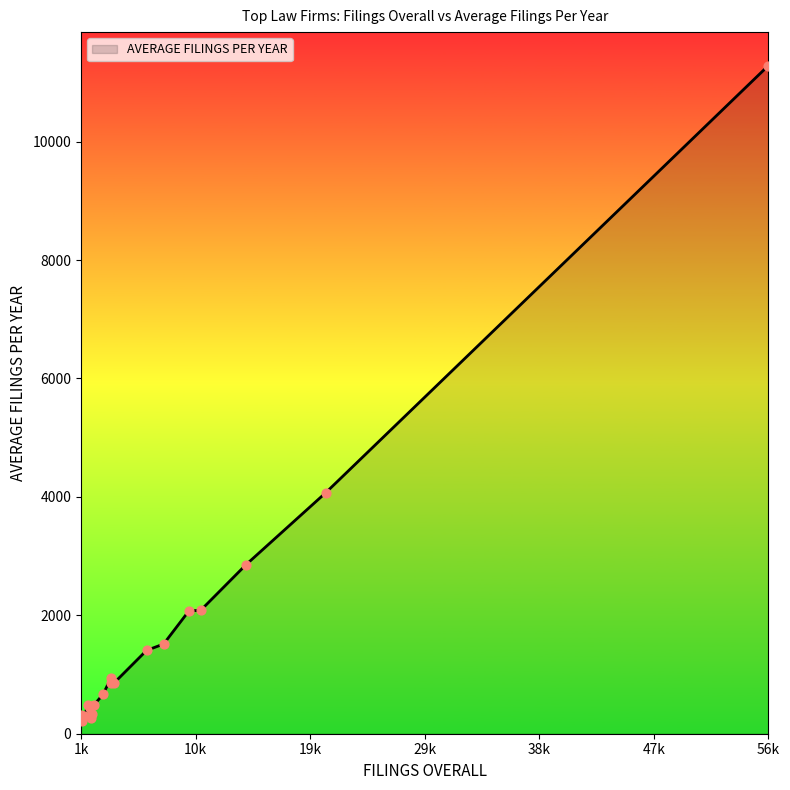

What is the difference between the maximum and minimum values?

11067